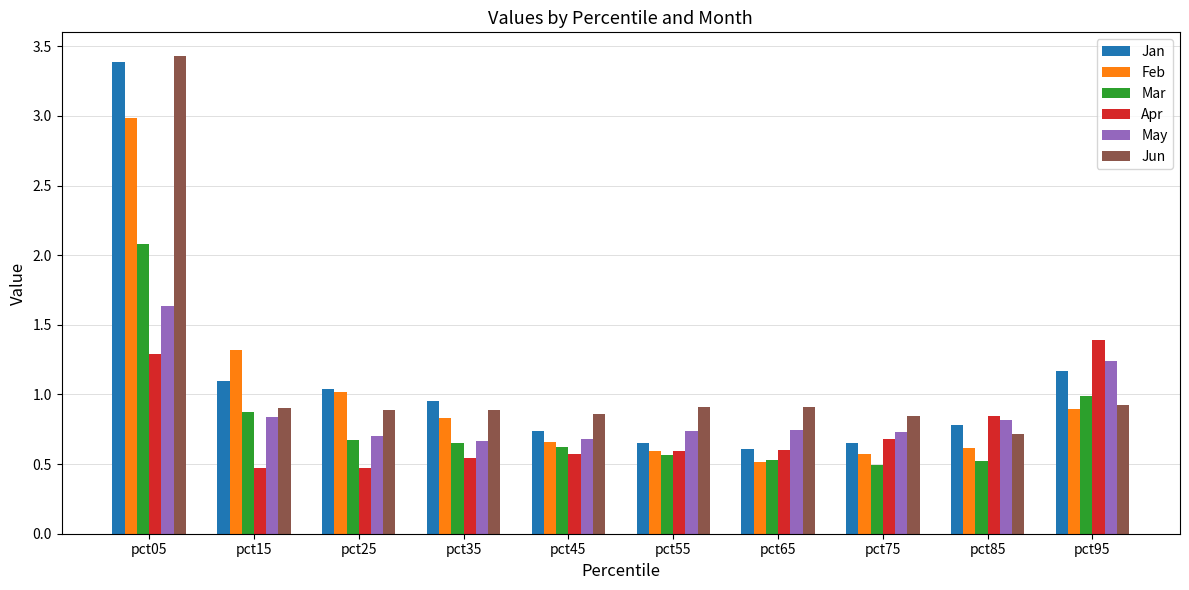

True or false: Mar has a value of 0.2 at pct65.

False